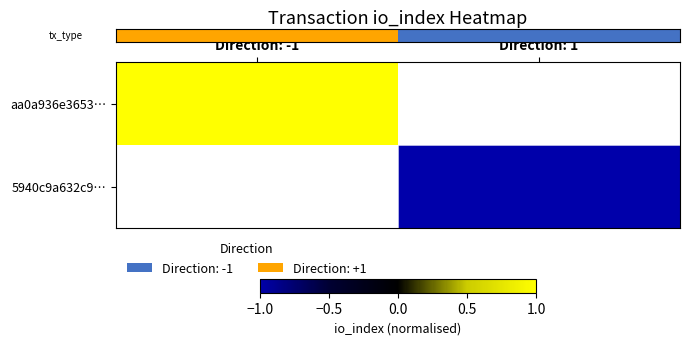

Count the number of data series in this chart.

2